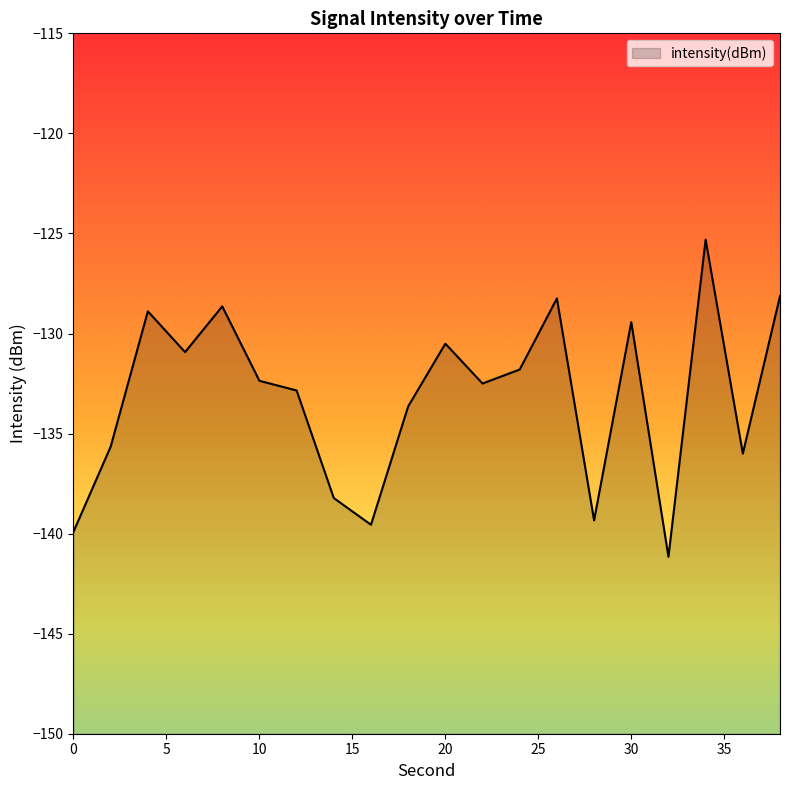

Where is the first local minimum?

6